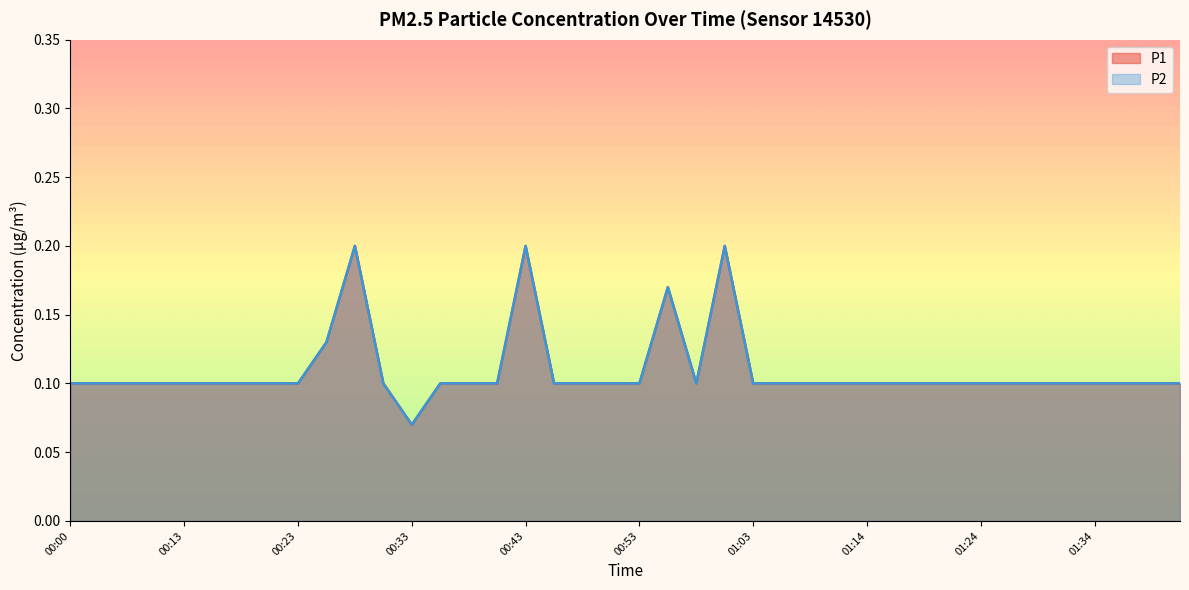

Reading left to right, what are all the values shown in this chart?

P1: 0.1	0.1	0.1	0.1	0.1	0.1	0.1	0.1	0.1	0.1	0.2	0.1	0.1	0.1	0.1	0.1	0.2	0.1	0.1	0.1	0.1	0.2	0.1	0.2	0.1	0.1	0.1	0.1	0.1	0.1	0.1	0.1	0.1	0.1	0.1	0.1	0.1	0.1	0.1	0.1
P2: 0.1	0.1	0.1	0.1	0.1	0.1	0.1	0.1	0.1	0.1	0.2	0.1	0.1	0.1	0.1	0.1	0.2	0.1	0.1	0.1	0.1	0.2	0.1	0.2	0.1	0.1	0.1	0.1	0.1	0.1	0.1	0.1	0.1	0.1	0.1	0.1	0.1	0.1	0.1	0.1